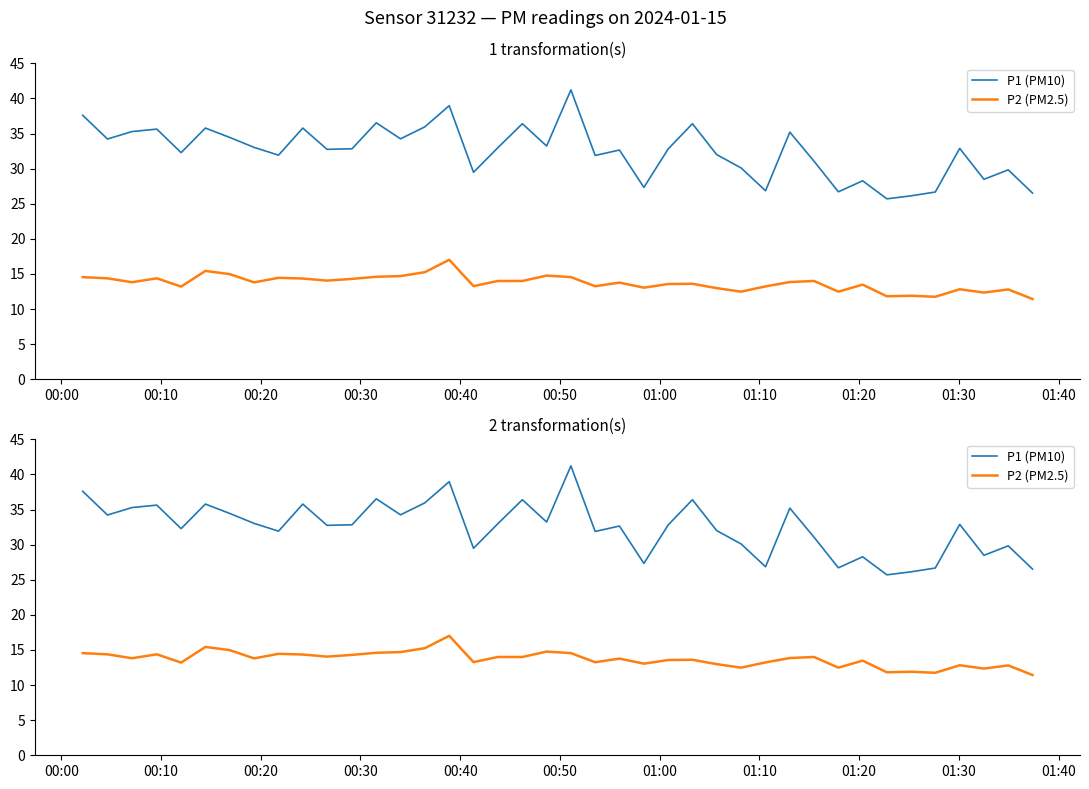

How many series are shown in this chart?

2